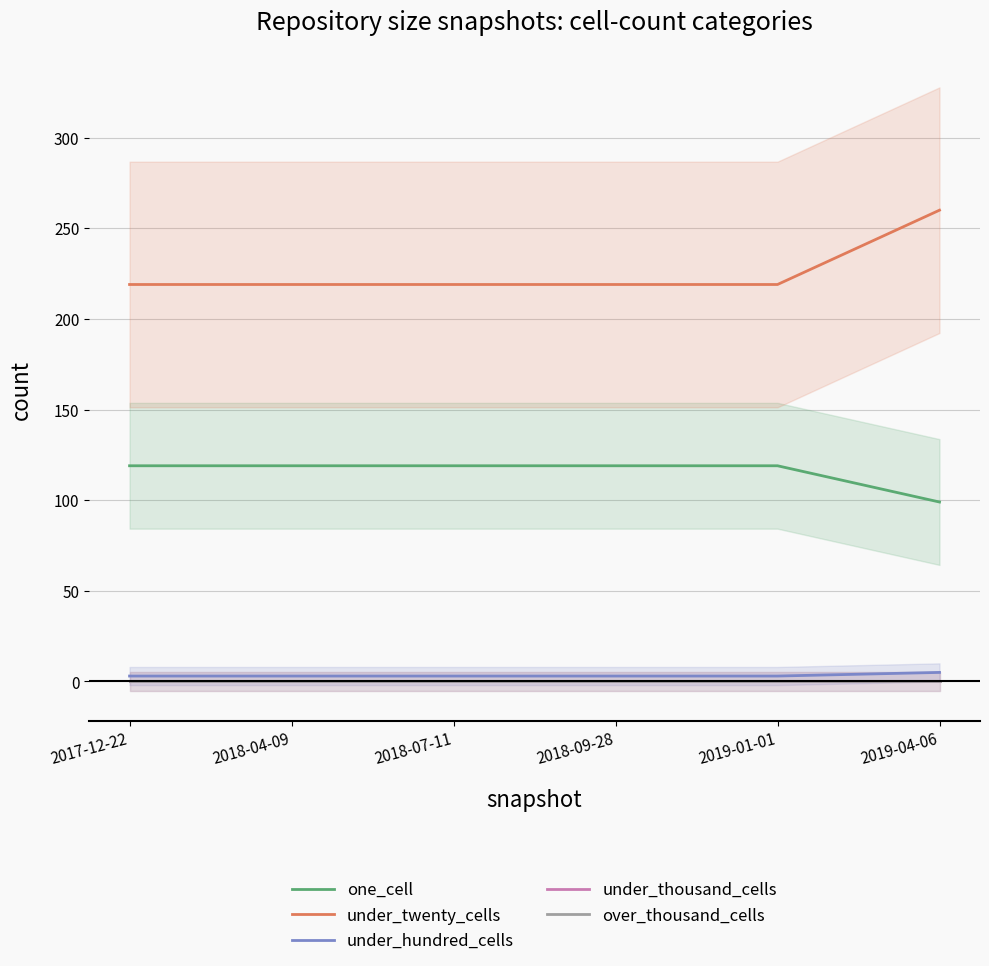

Reading right to left, extract all data points from this chart.

one_cell: 2019-04-06=99	2019-01-01=119	2018-09-28=119	2018-07-11=119	2018-04-09=119	2017-12-22=119
under_twenty_cells: 2019-04-06=260	2019-01-01=219	2018-09-28=219	2018-07-11=219	2018-04-09=219	2017-12-22=219
under_hundred_cells: 2019-04-06=5	2019-01-01=3	2018-09-28=3	2018-07-11=3	2018-04-09=3	2017-12-22=3
under_thousand_cells: 2019-04-06=0	2019-01-01=0	2018-09-28=0	2018-07-11=0	2018-04-09=0	2017-12-22=0
over_thousand_cells: 2019-04-06=0	2019-01-01=0	2018-09-28=0	2018-07-11=0	2018-04-09=0	2017-12-22=0